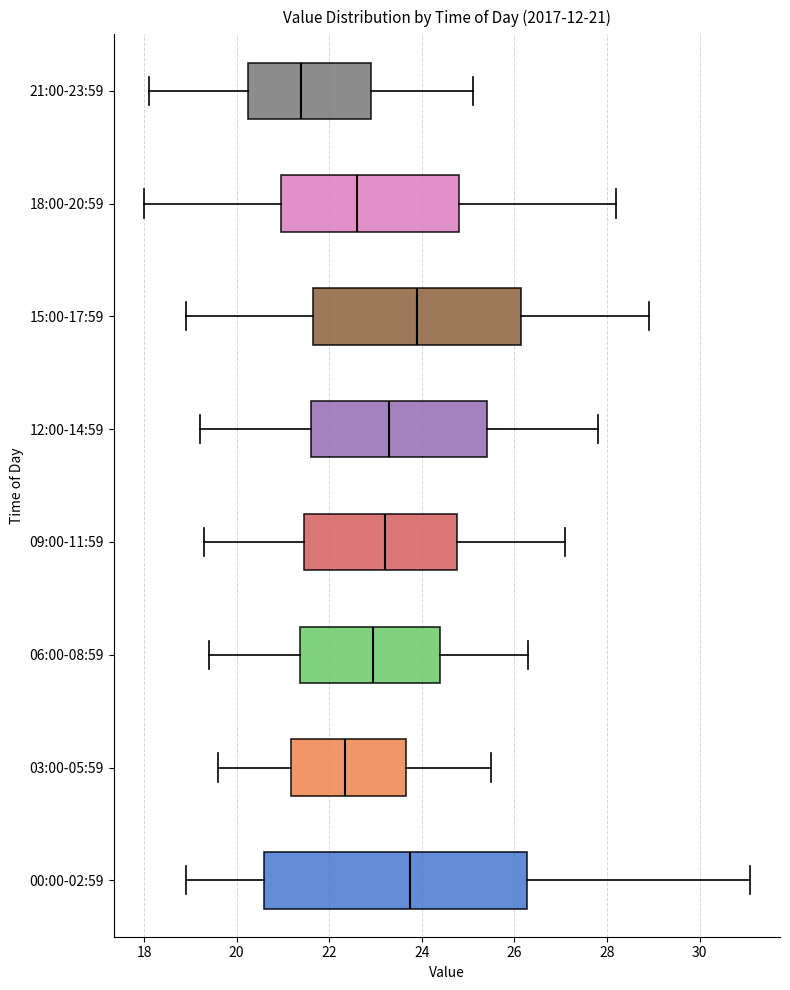

Comparing the boxes themselves (not the whiskers), which one is the widest?

00:00-02:59